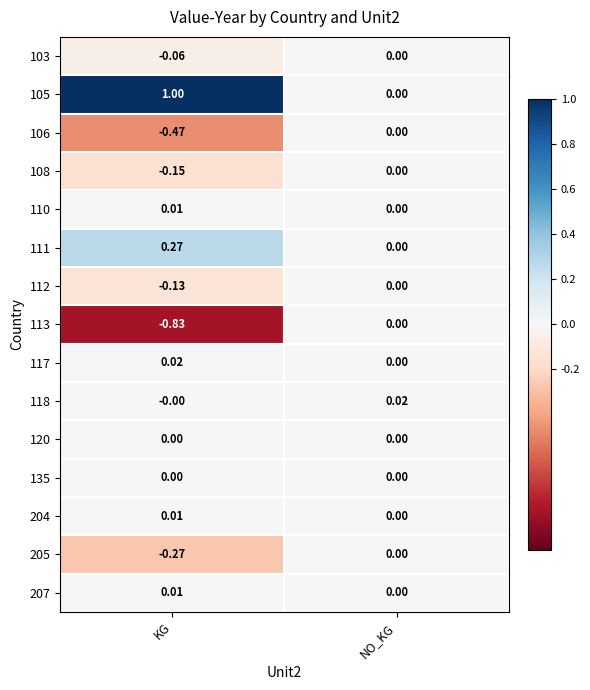

Where is 112 nearest to the value 0?

NO_KG